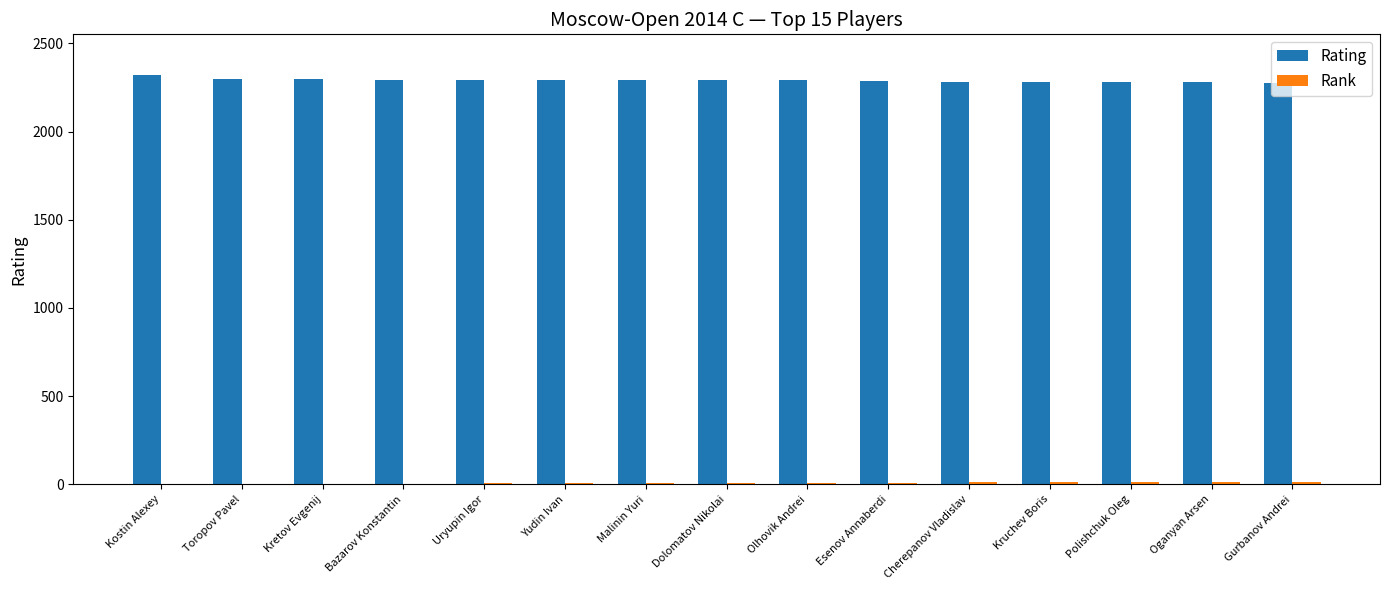

Which series has the largest total across all categories?

Rating